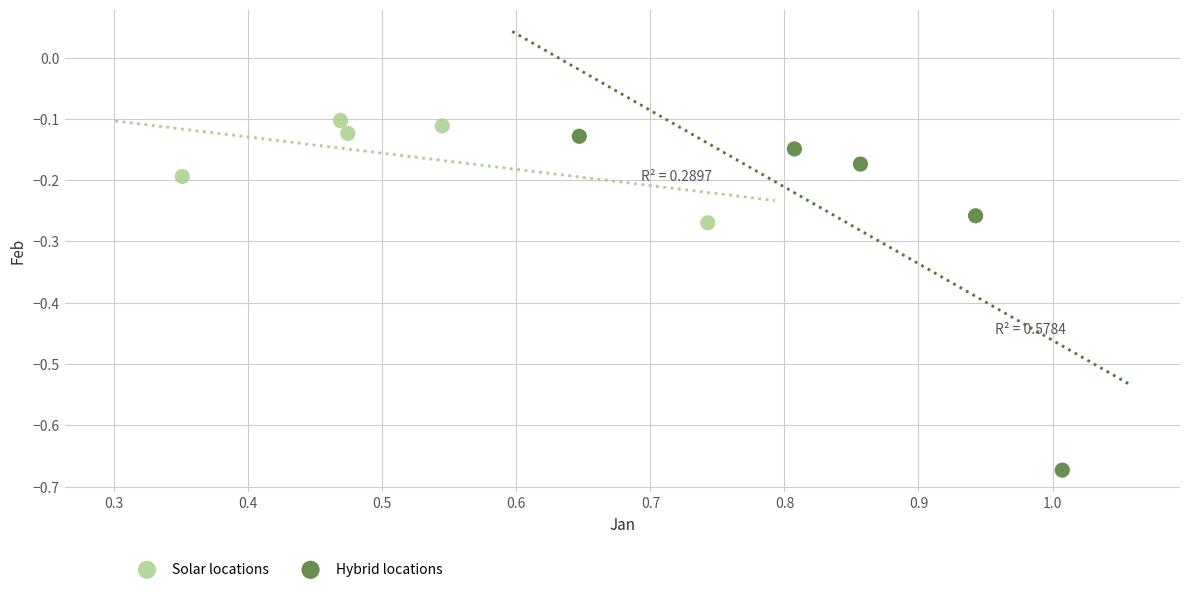

What are all the series names shown in the legend?

Solar locations, Hybrid locations